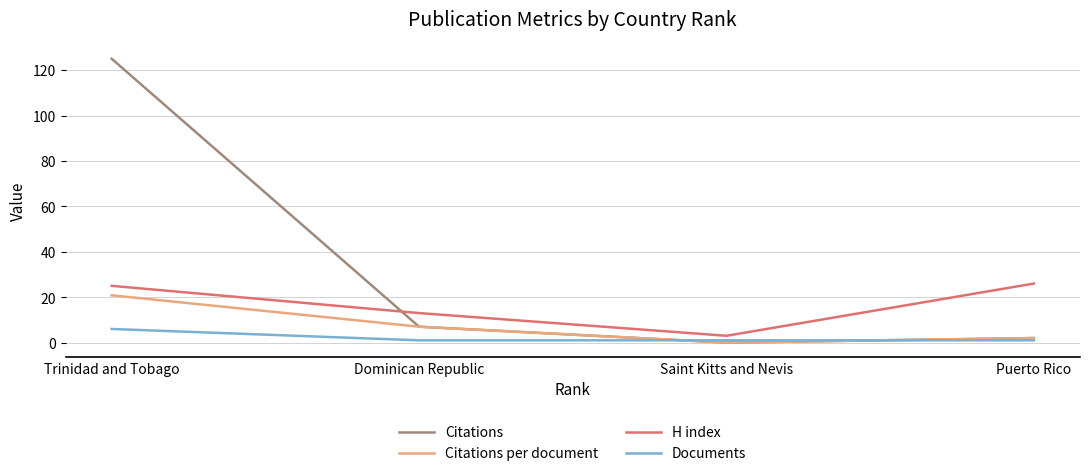

How many lines are shown in the chart?

4